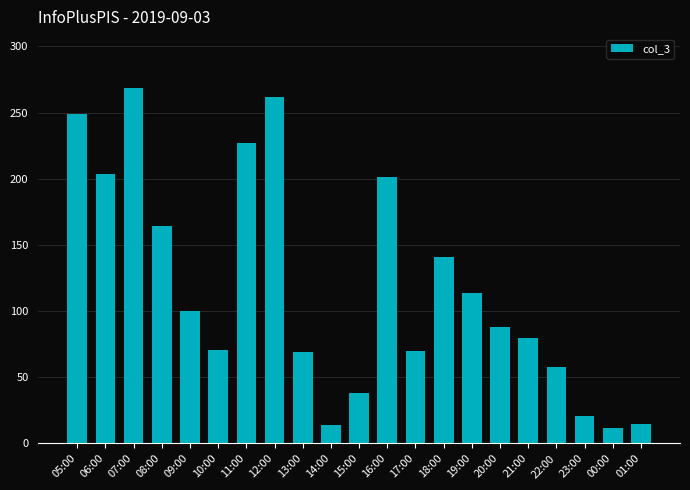

What is the label of the 7th bar from the right?

19:00